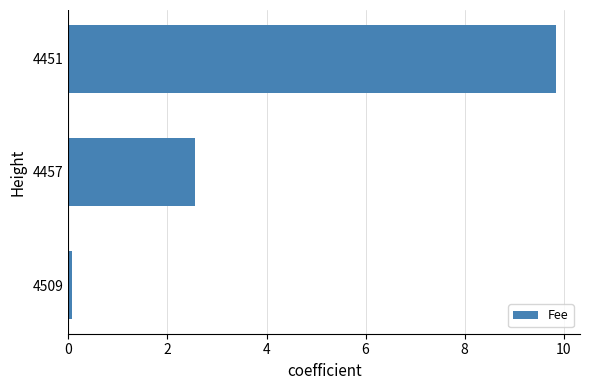

What is the change in value from 4457 to 4451?

+7.3